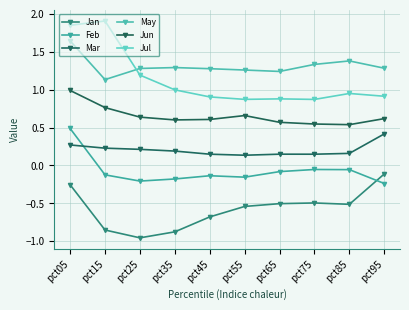

Count the number of categories in the chart.

10